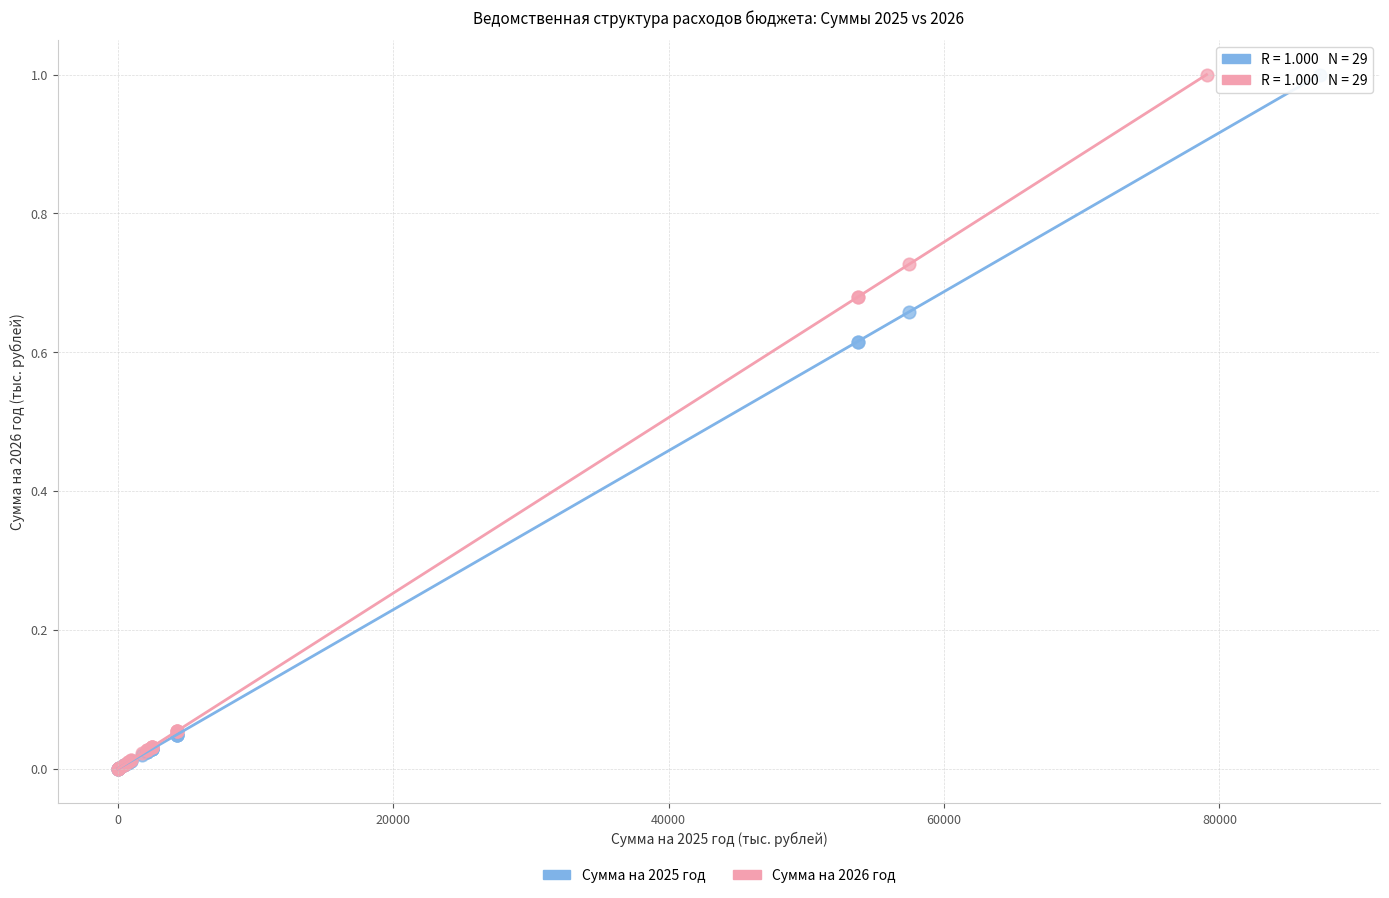

Which series has the widest spread of Y values?

Сумма на 2025 год